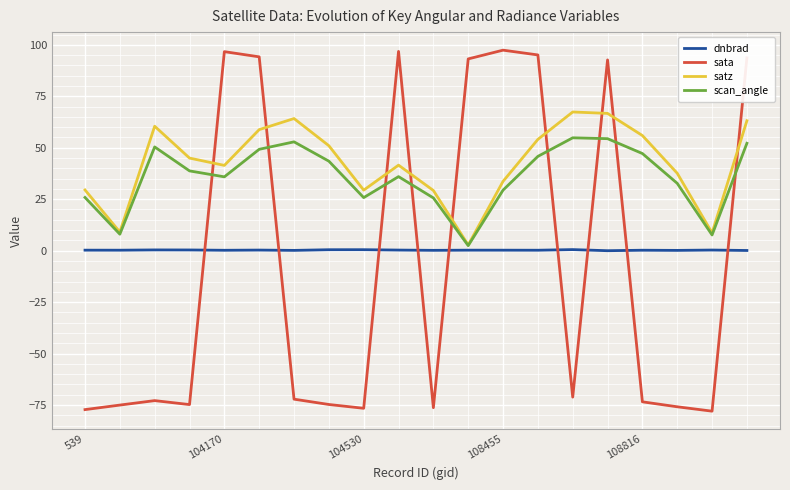

What are all the series names shown in the legend?

dnbrad, sata, satz, scan_angle